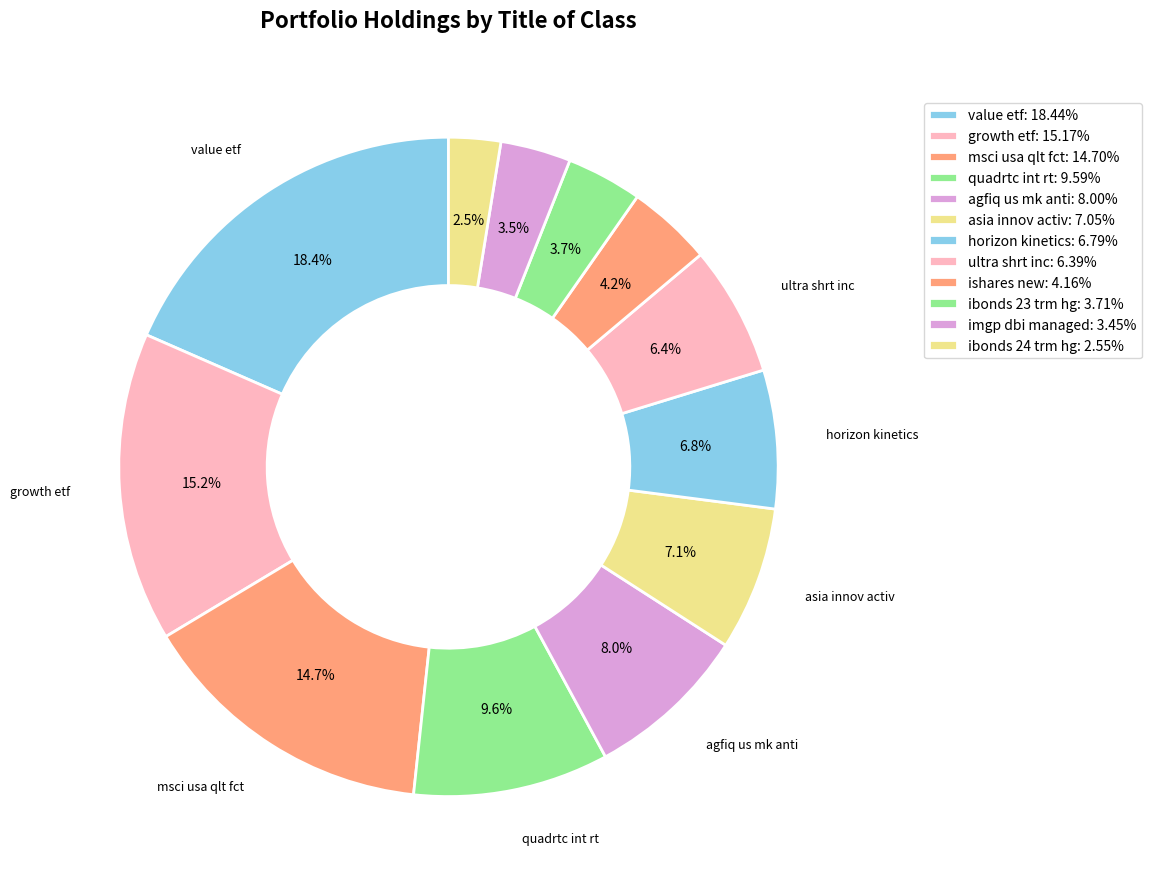

What is the smallest slice in the pie chart?

ibonds 24 trm hg